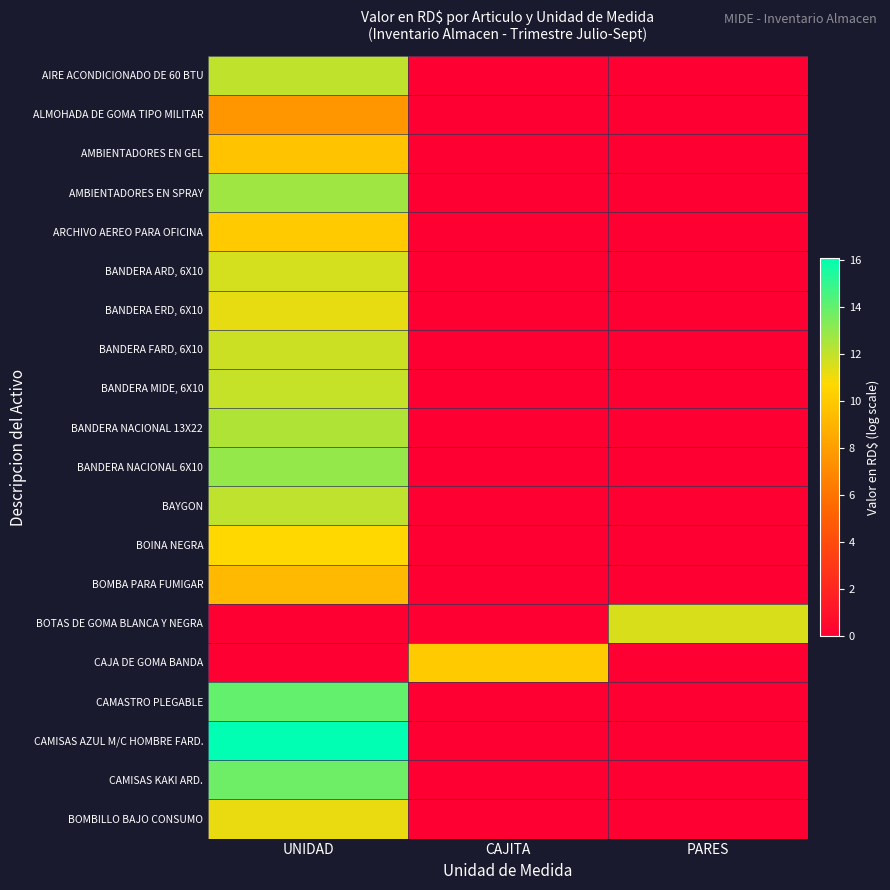

Rank the series at UNIDAD from highest to lowest value.

CAMISAS AZUL M/C HOMBRE FARD., CAMASTRO PLEGABLE, CAMISAS KAKI ARD., BANDERA NACIONAL 6X10, AMBIENTADORES EN SPRAY, BANDERA NACIONAL 13X22, BAYGON, AIRE ACONDICIONADO DE 60 BTU, BANDERA MIDE, 6X10, BANDERA FARD, 6X10, BANDERA ARD, 6X10, BANDERA ERD, 6X10, BOMBILLO BAJO CONSUMO, BOINA NEGRA, ARCHIVO AEREO PARA OFICINA, AMBIENTADORES EN GEL, BOMBA PARA FUMIGAR, ALMOHADA DE GOMA TIPO MILITAR, BOTAS DE GOMA BLANCA Y NEGRA, CAJA DE GOMA BANDA